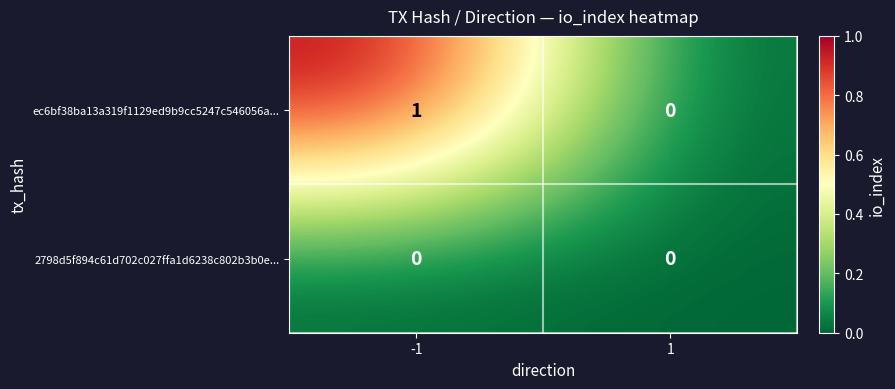

True or false: 2798d5f894c61d702c027ffa1d6238c802b3b0e... has a value of 0 at 1.

True